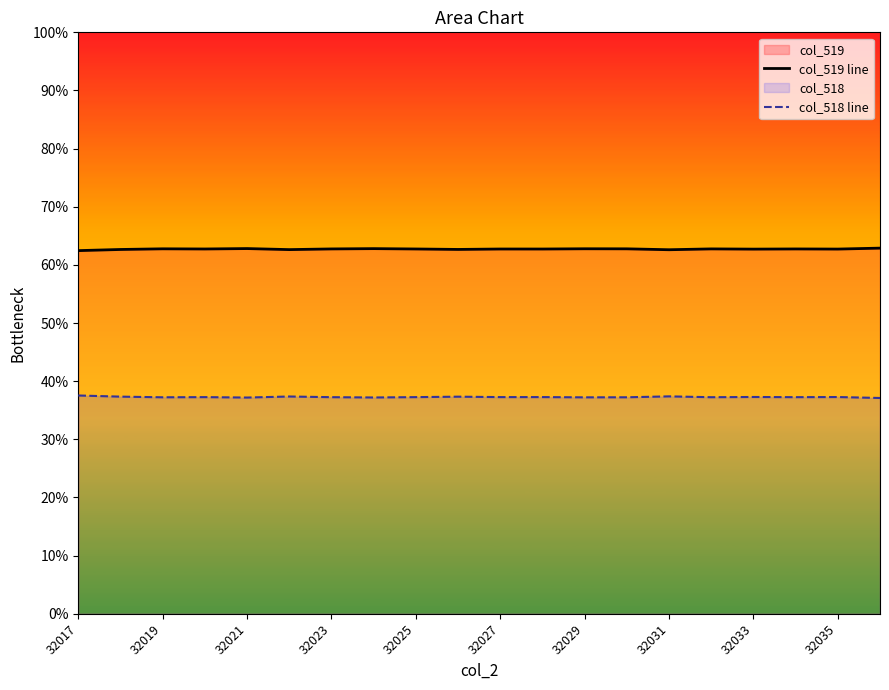

Rank the series at 32017 from highest to lowest value.

col_519 line, col_518 line